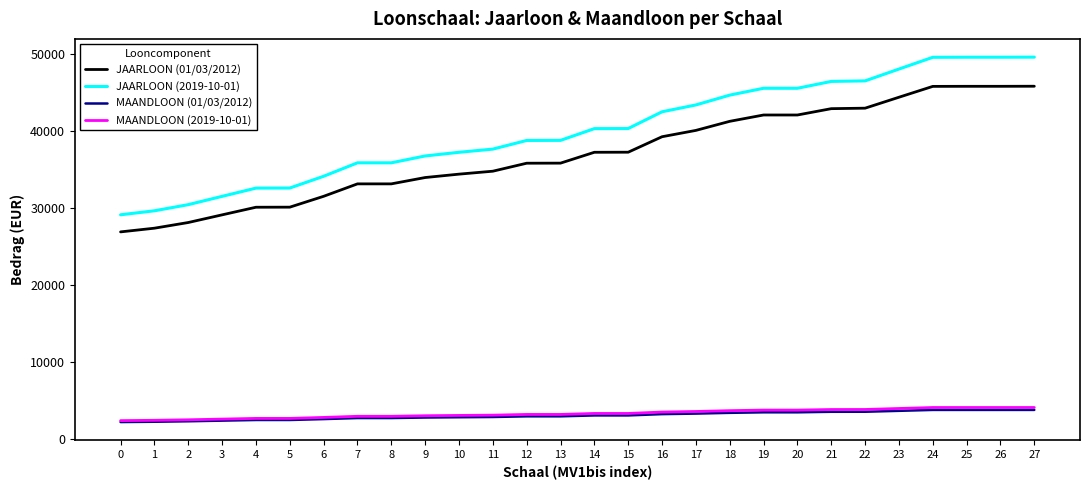

What is the total value across all series at 21?

96736.2